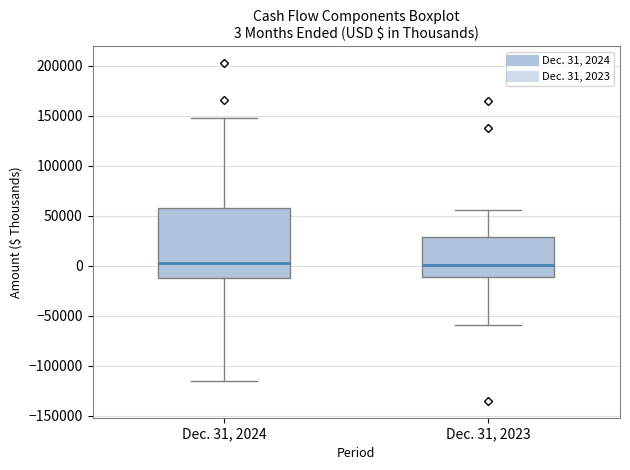

Comparing the boxes themselves (not the whiskers), which one is the tallest?

Dec. 31, 2024